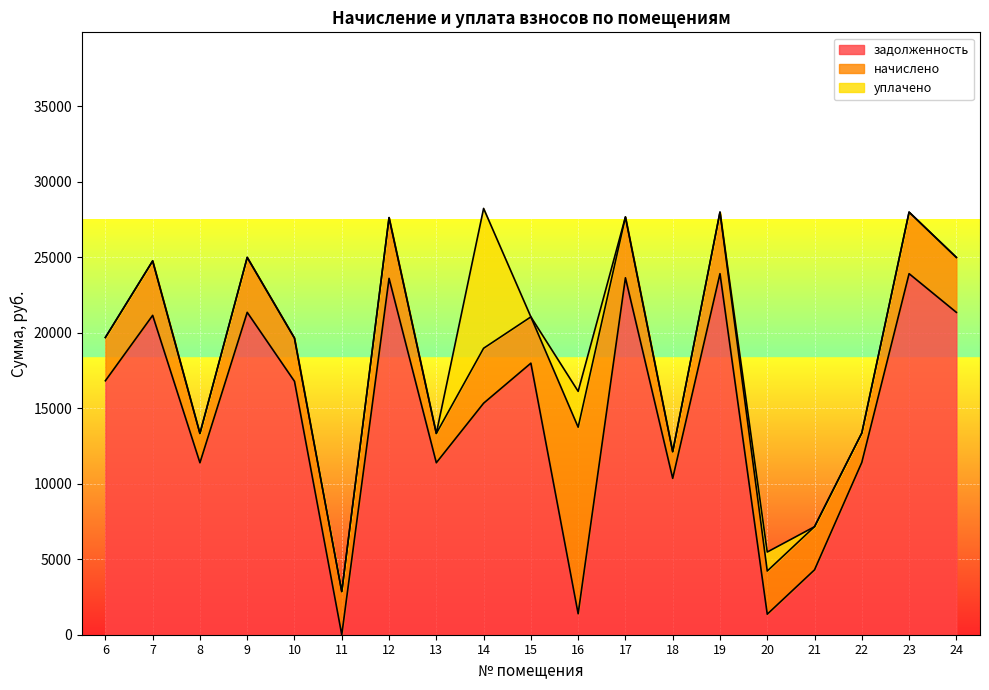

True or false: начислено has a value of 3066.2 at 15.

True